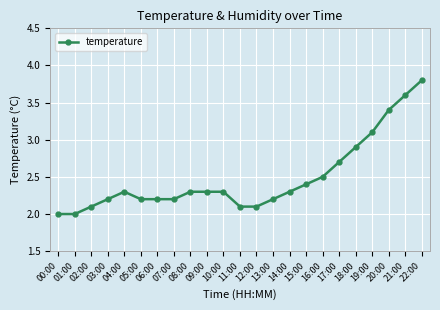

The chart shows a value of 2.2 at 06:00. True or false?

True